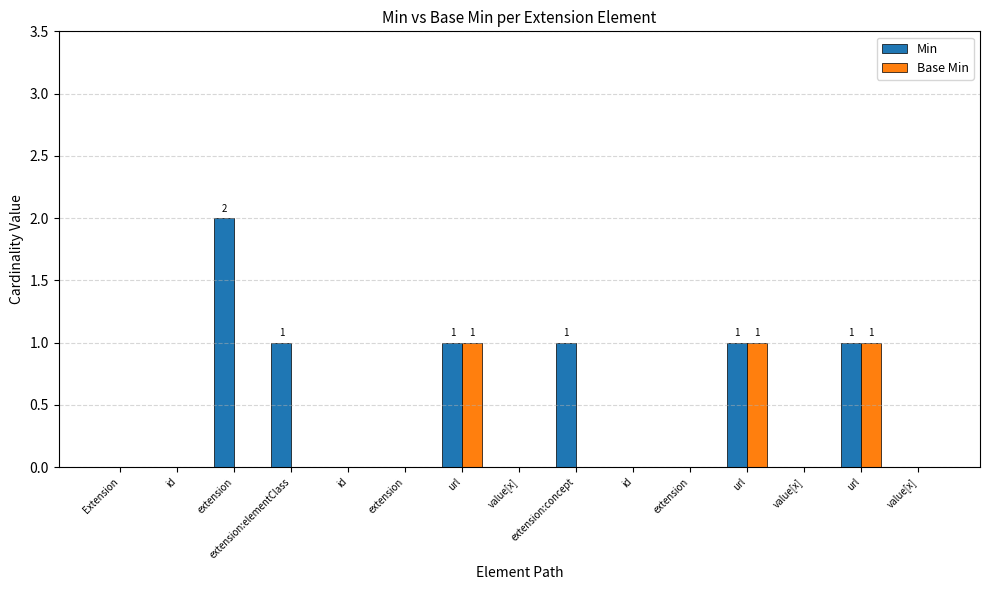

True or false: Base Min has a value of 0 at Extension.

True